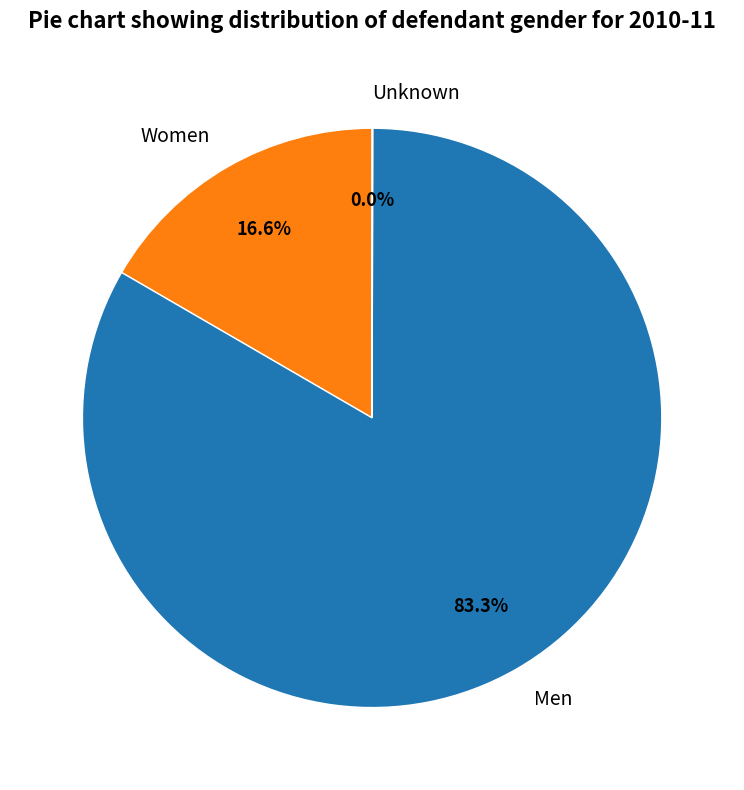

Between Women and Men, which is larger?

Men